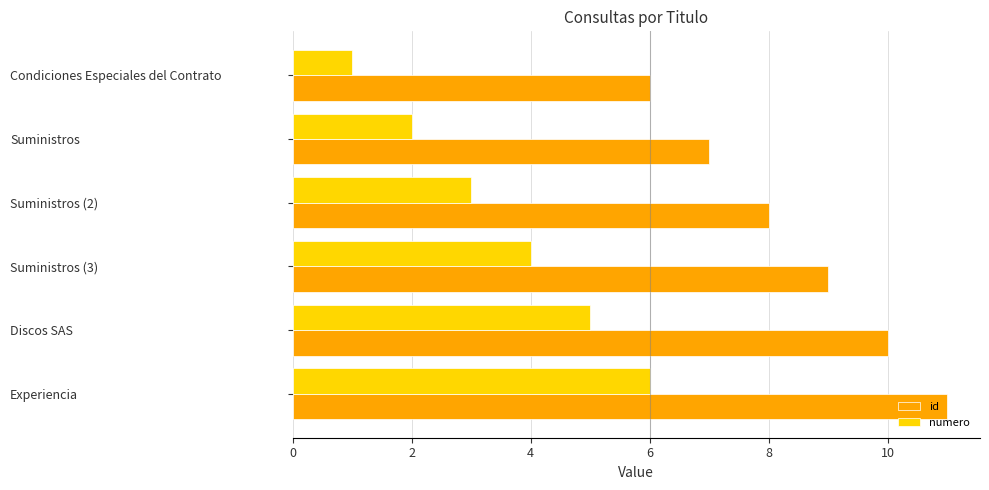

What is the spread (max minus min) of values at Condiciones Especiales del Contrato?

5